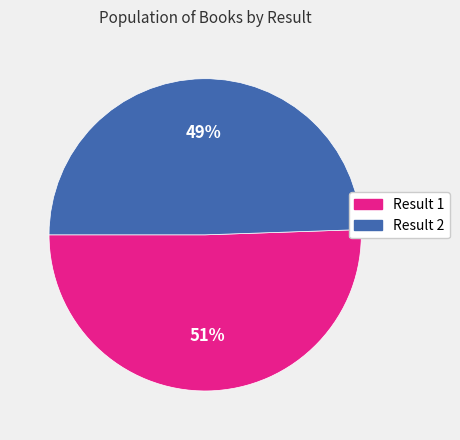

To the nearest percent, what is the average slice percentage?

50%